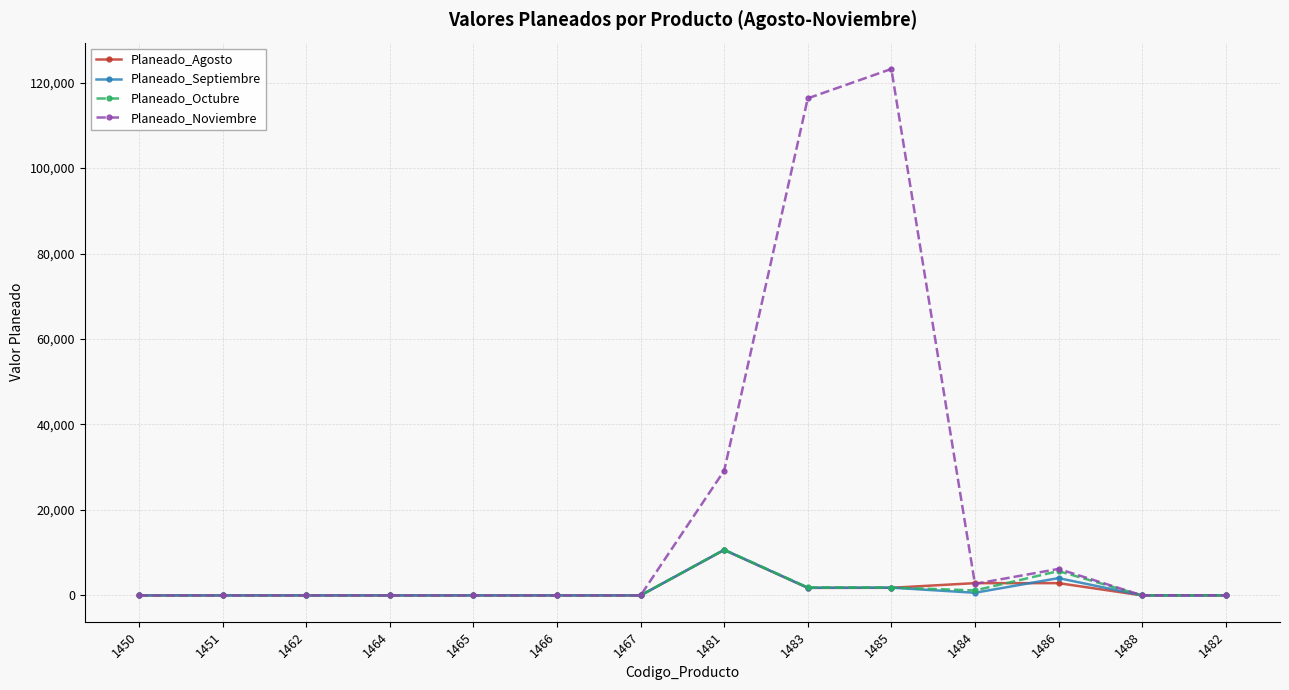

What is the difference between the Planeado_Septiembre values at 1485 and 1481?

8851